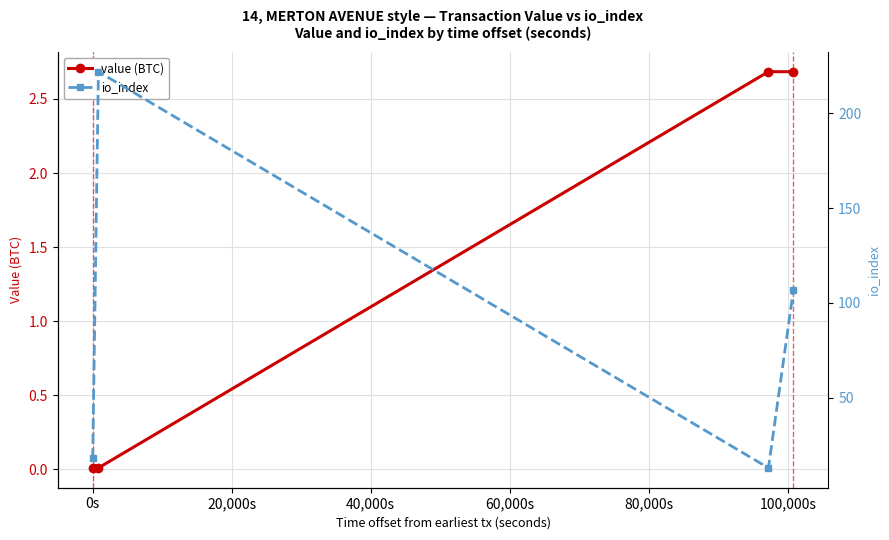

True or false: value (BTC) has more than 1 points higher than both neighbors.

False